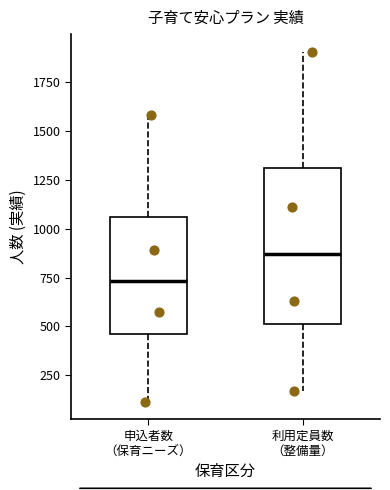

Reading left to right, read every box against the y-axis: the position of its median line, the range the box covers, and the ends of its whiskers. The values are not printed on the chart, so give them approximately, as read against the axis.

申込者数 （保育ニーズ）: median 750, box 450 to 1050, whiskers 100 to 1600
利用定員数 （整備量）: median 850, box 500 to 1300, whiskers 150 to 1900